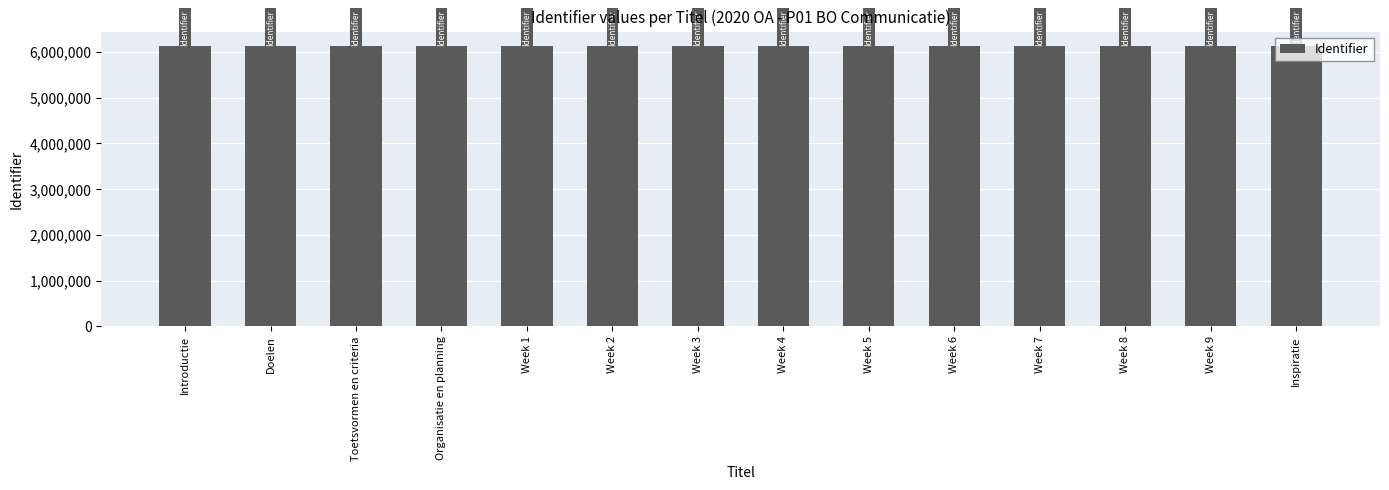

What is the greatest value displayed?

6136679